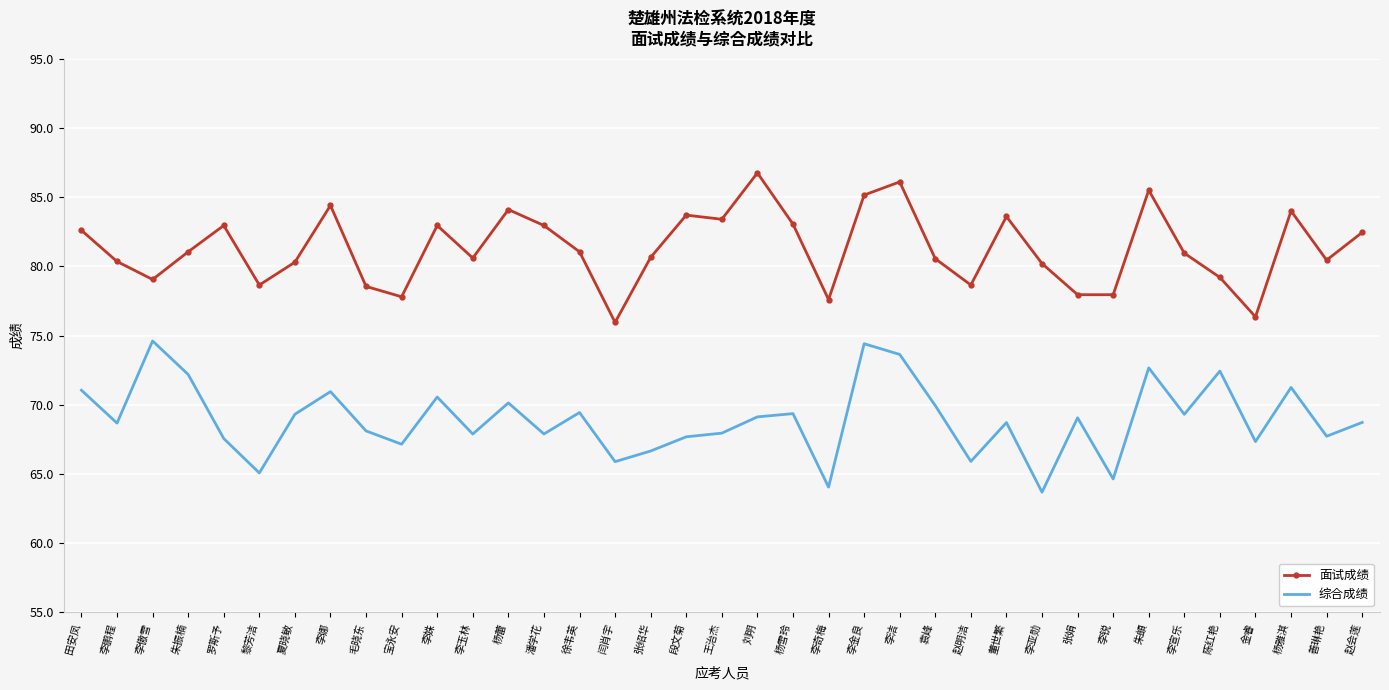

At how many categories does at least one series exceed 66?

37